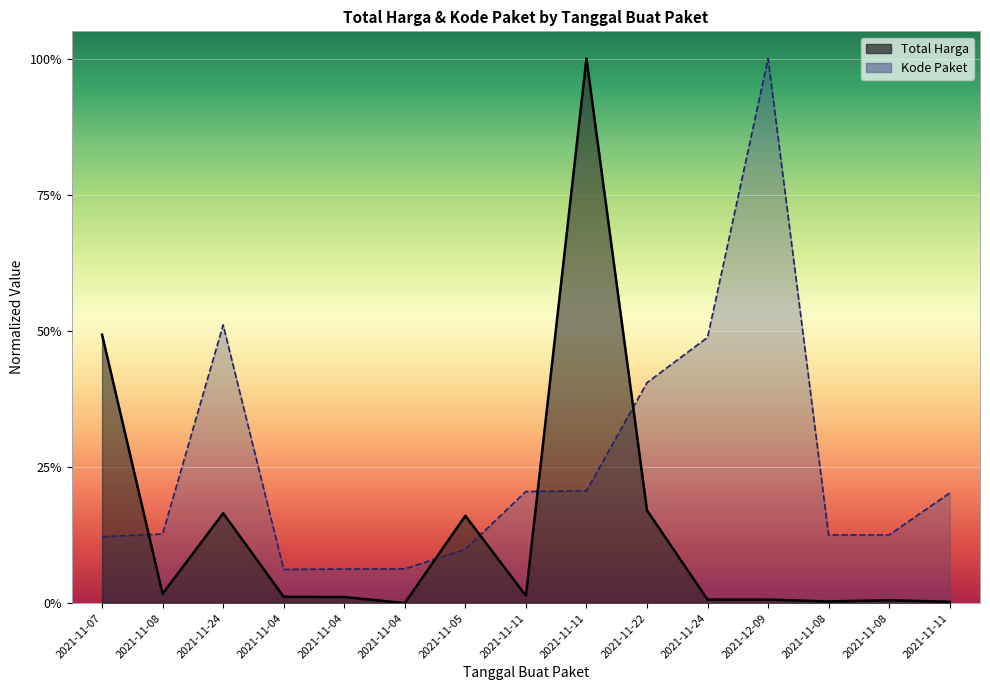

In Total Harga, how many points are lower than both neighbors (excluding endpoints)?

4